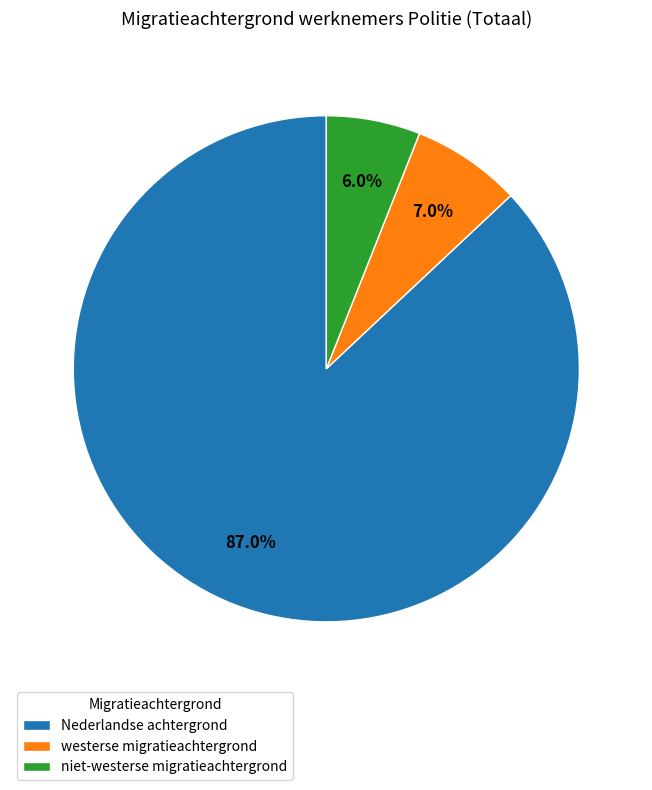

The westerse migratieachtergrond slice represents 1% of the pie. True or false?

False